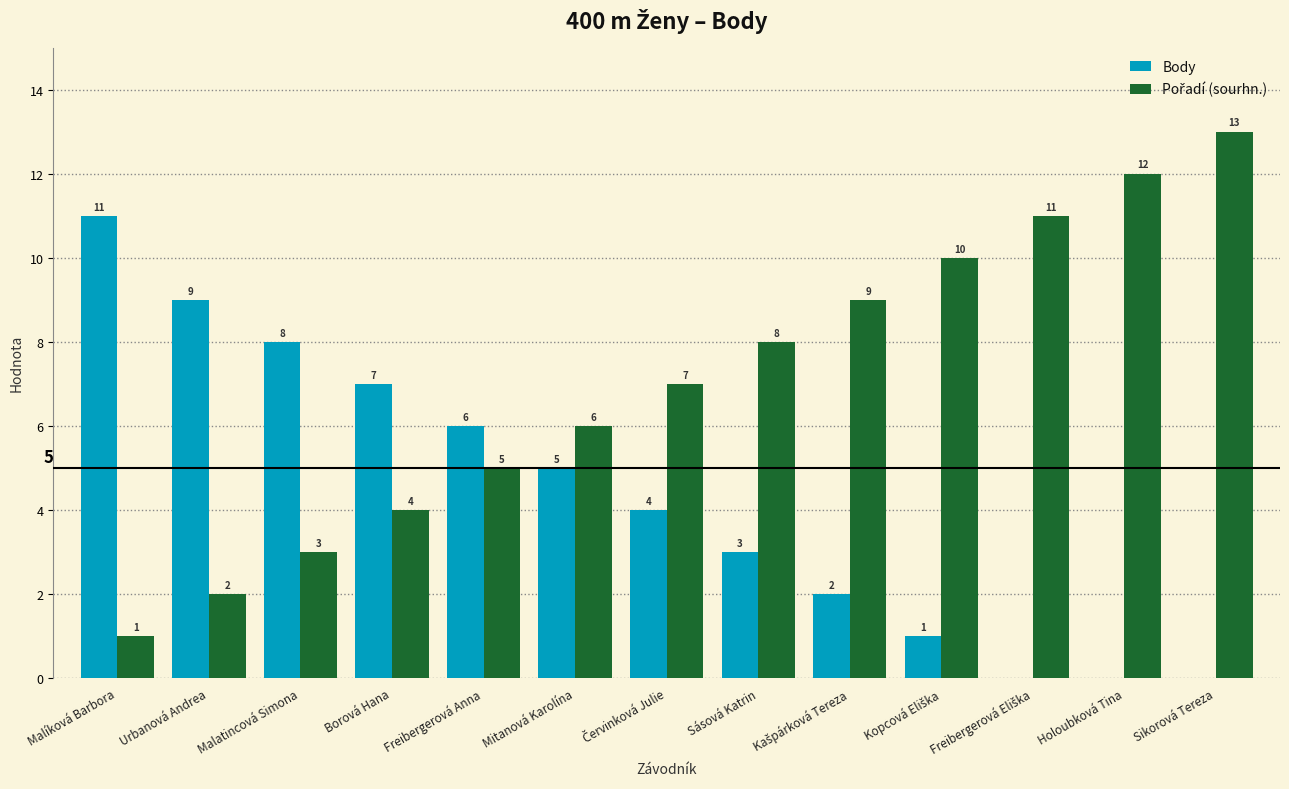

What is the maximum value for Body?

11